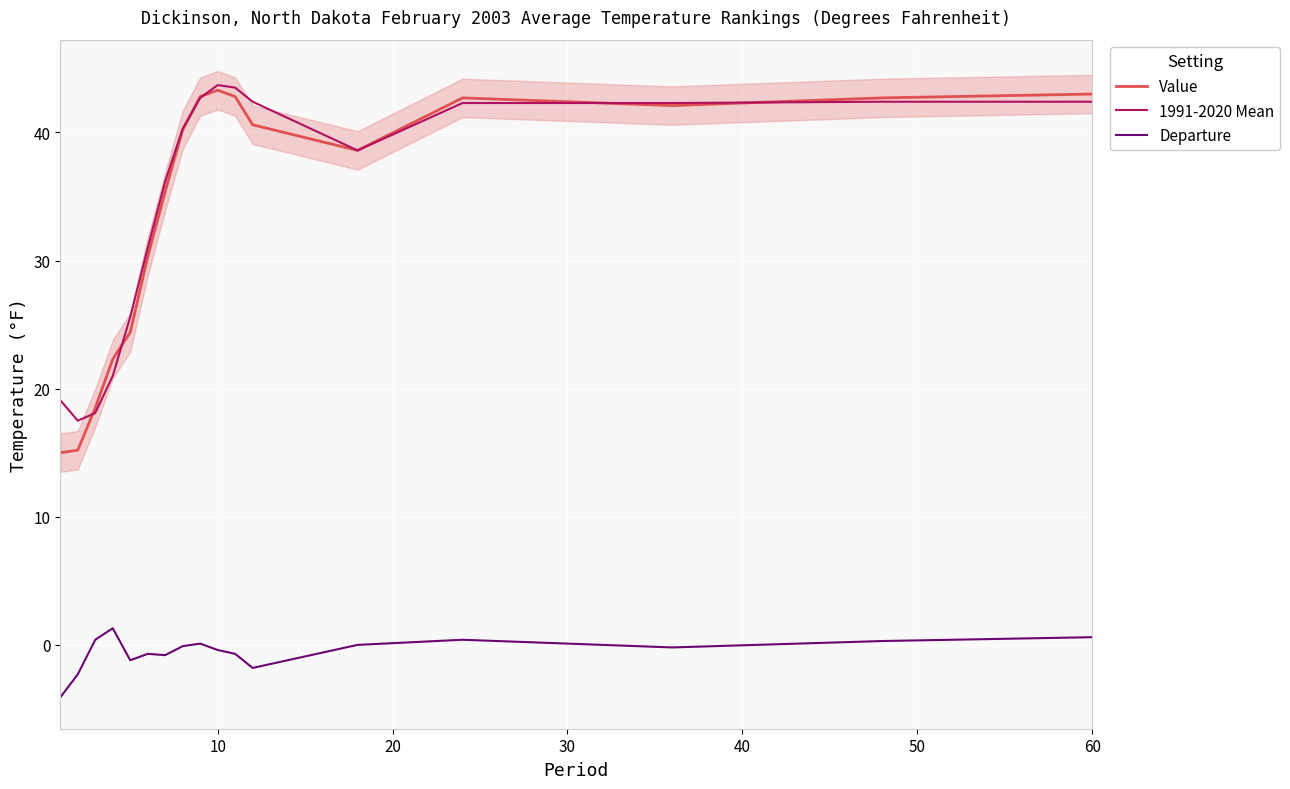

What is the highest value of the Value series?

43.3